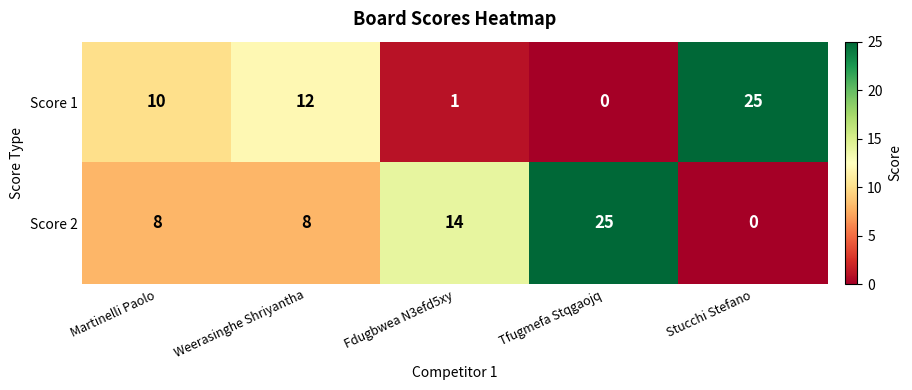

List the series in order of their overall mean, lowest first.

Score 1, Score 2